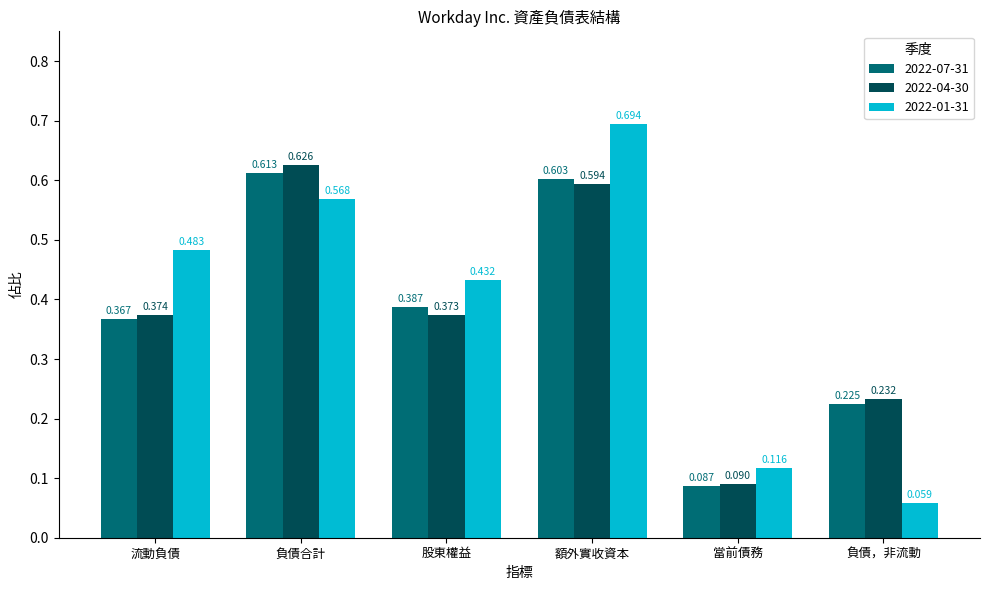

How many bars are there in total?

18